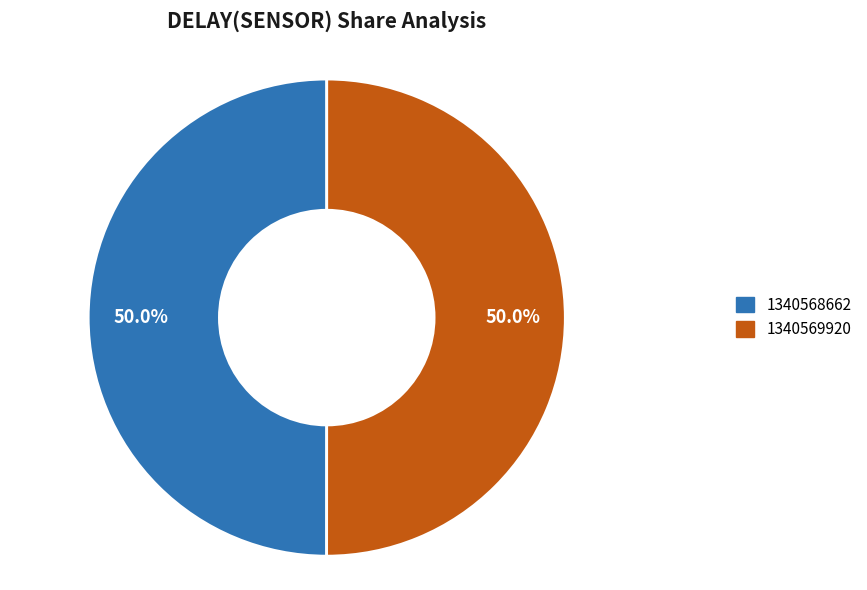

What is the ratio of the value at 1340568662 to the value at 1340569920?

1.0